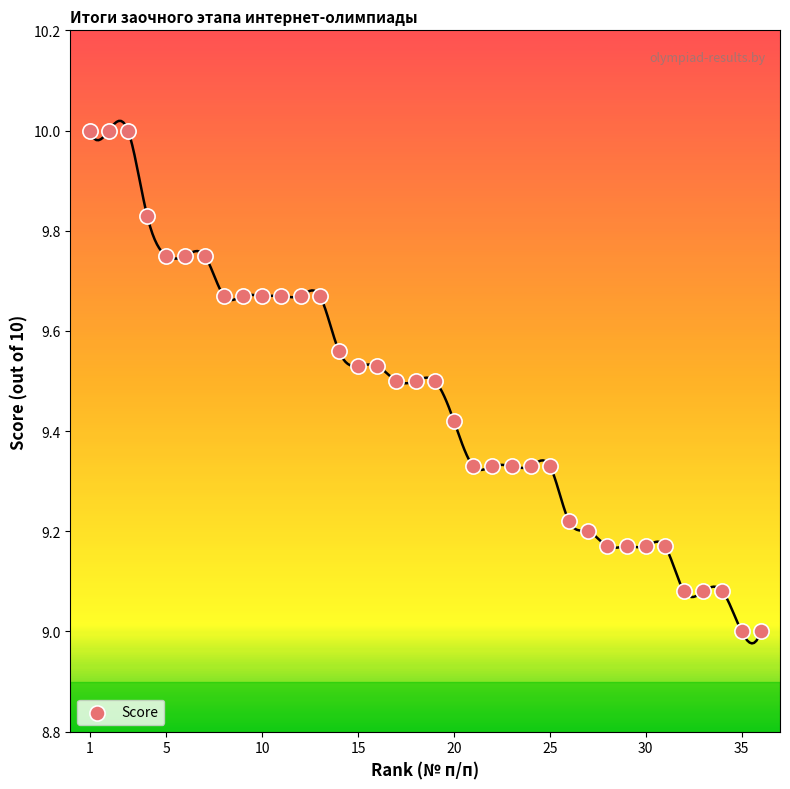

What is the range of X values (max minus min)?

35.0